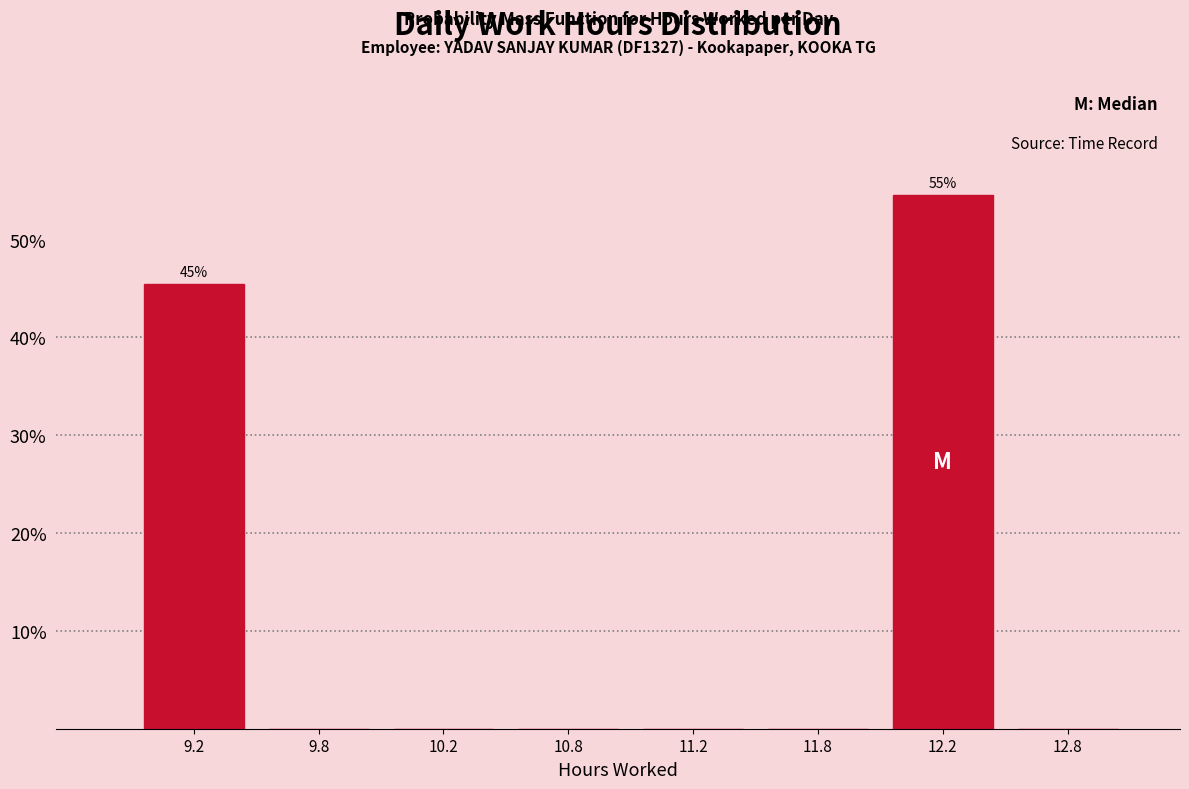

Reading left to right, transcribe all the data shown in this chart.

9.2=45.5	9.8=0.0	10.2=0.0	10.8=0.0	11.2=0.0	11.8=0.0	12.2=54.5	12.8=0.0